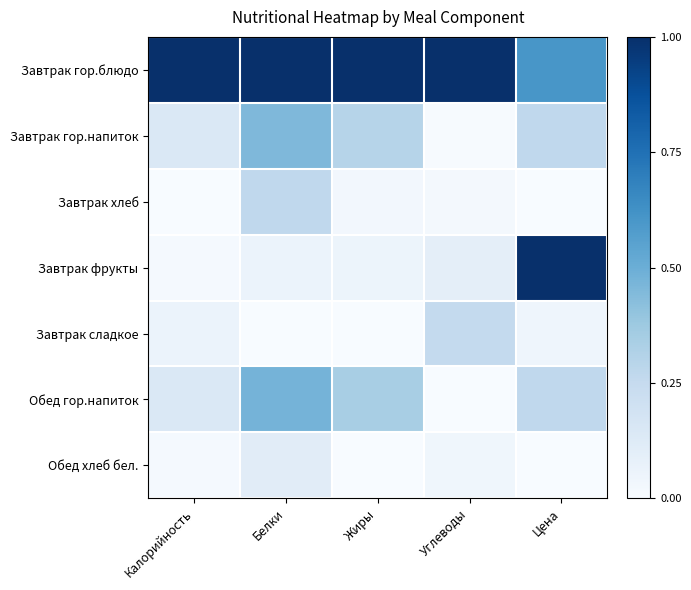

List the series in order of their peak value, lowest first.

Обед хлеб бел., Завтрак сладкое, Завтрак хлеб, Завтрак гор.напиток, Обед гор.напиток, Завтрак гор.блюдо, Завтрак фрукты